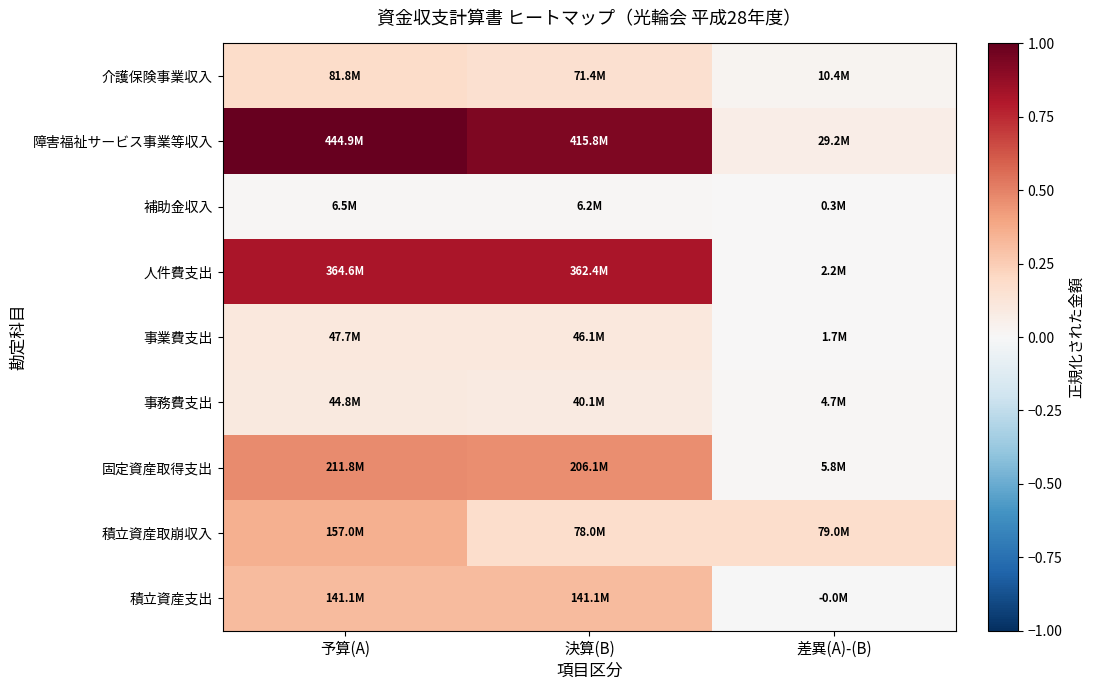

Reading left to right, what are all the values shown in this chart?

介護保険事業収入: 予算(A)=0.2	決算(B)=0.2	差異(A)-(B)=0.0
障害福祉サービス事業等収入: 予算(A)=1.0	決算(B)=0.9	差異(A)-(B)=0.1
補助金収入: 予算(A)=0.0	決算(B)=0.0	差異(A)-(B)=0.0
人件費支出: 予算(A)=0.8	決算(B)=0.8	差異(A)-(B)=0.0
事業費支出: 予算(A)=0.1	決算(B)=0.1	差異(A)-(B)=0.0
事務費支出: 予算(A)=0.1	決算(B)=0.1	差異(A)-(B)=0.0
固定資産取得支出: 予算(A)=0.5	決算(B)=0.5	差異(A)-(B)=0.0
積立資産取崩収入: 予算(A)=0.4	決算(B)=0.2	差異(A)-(B)=0.2
積立資産支出: 予算(A)=0.3	決算(B)=0.3	差異(A)-(B)=-0.0